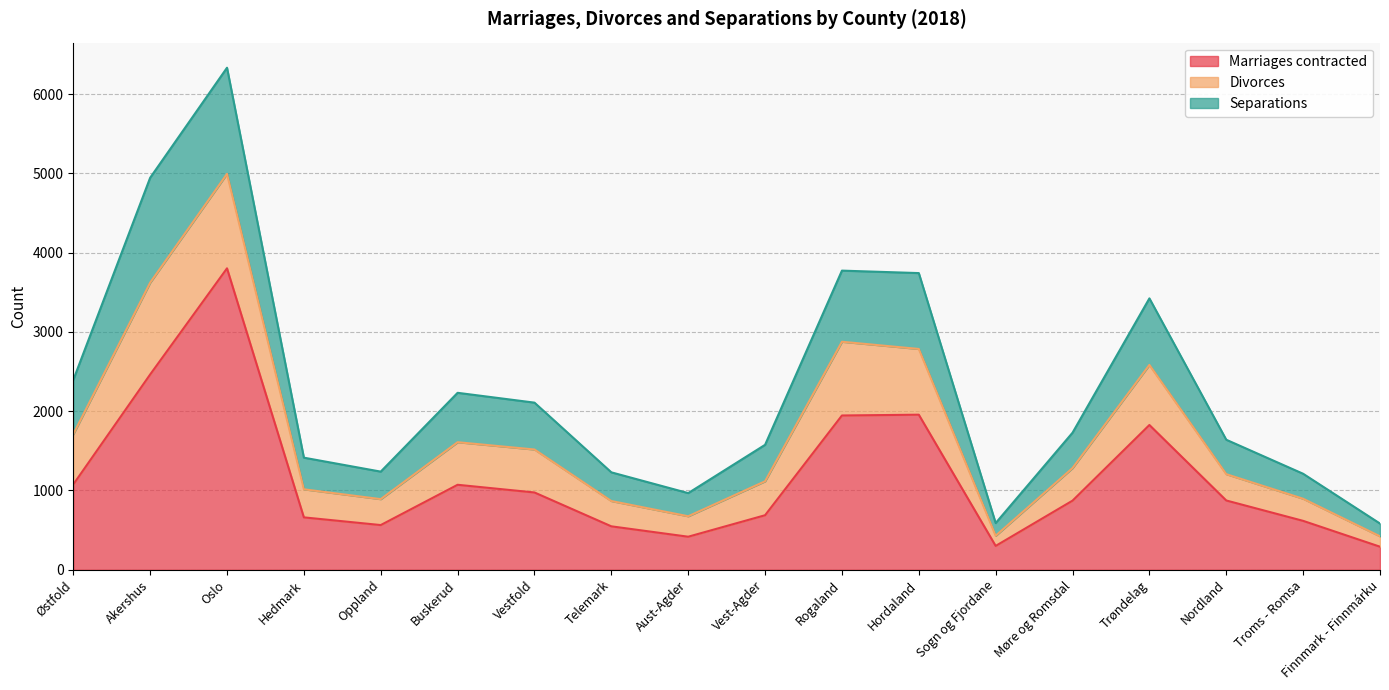

Is it true that Marriages contracted equals 1946 at Rogaland?

True